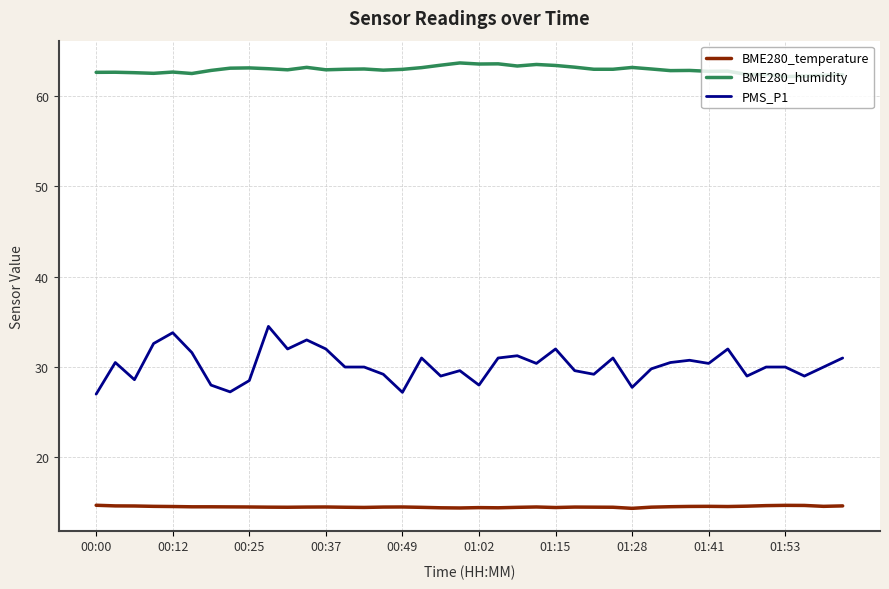

List the series in order of their peak value, highest first.

BME280_humidity, PMS_P1, BME280_temperature